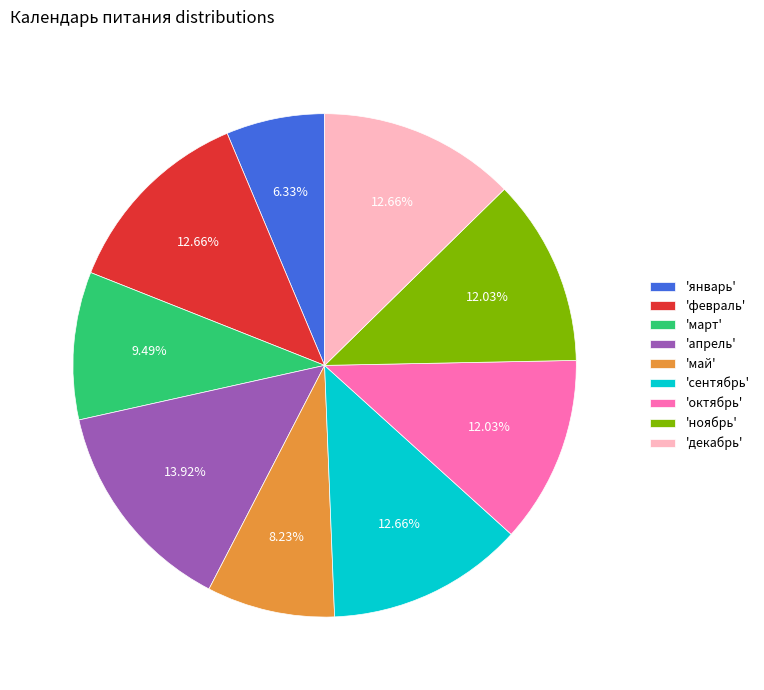

To the nearest percent, what is the difference between the largest and smallest slice percentages?

8%